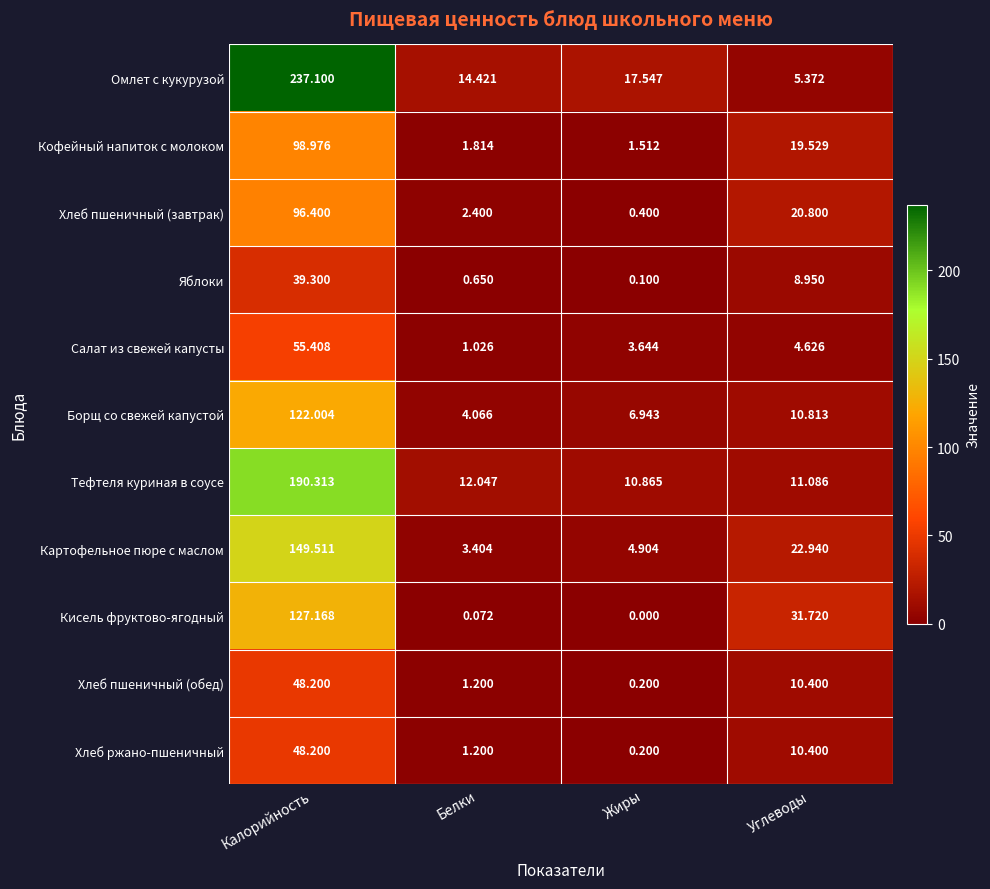

Which series has the largest range (max minus min)?

Омлет с кукурузой